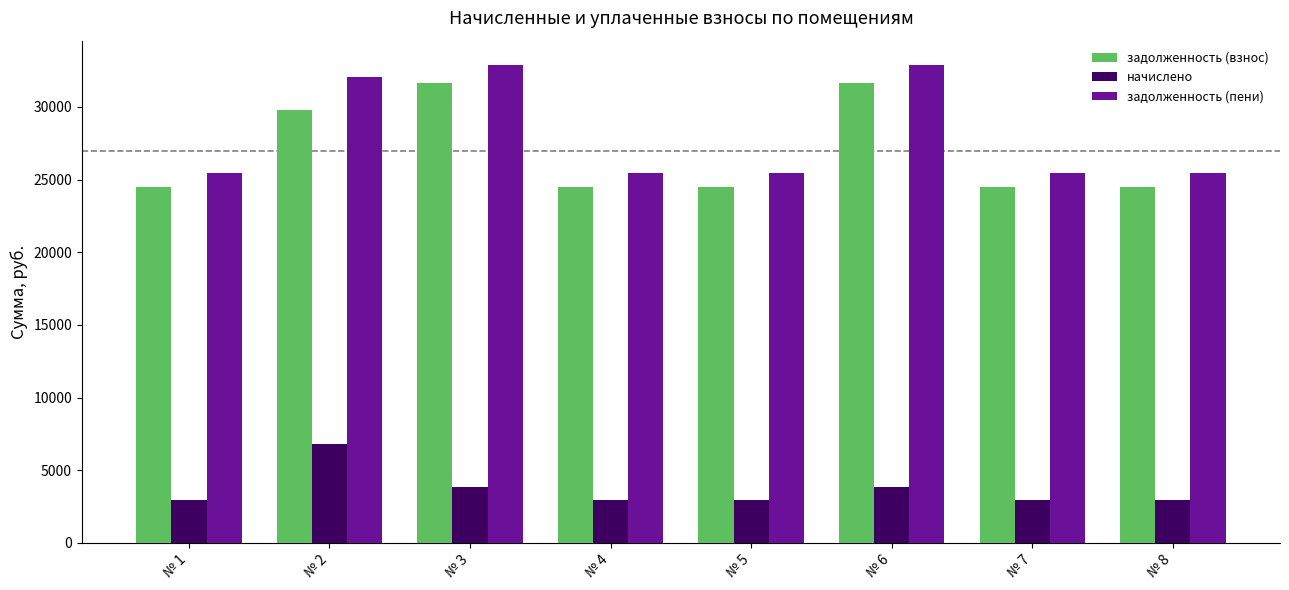

Reading left to right, extract all data points from this chart.

задолженность (взнос): № 1=24472.1	№ 2=29792.1	№ 3=31634.6	№ 4=24472.1	№ 5=24472.1	№ 6=31634.6	№ 7=24472.1	№ 8=24472.1
начислено: № 1=2952.0	№ 2=6782.4	№ 3=3816.0	№ 4=2952.0	№ 5=2952.0	№ 6=3816.0	№ 7=2952.0	№ 8=2952.0
задолженность (пени): № 1=25456.1	№ 2=32052.9	№ 3=32906.6	№ 4=25456.1	№ 5=25456.1	№ 6=32906.6	№ 7=25456.1	№ 8=25456.1